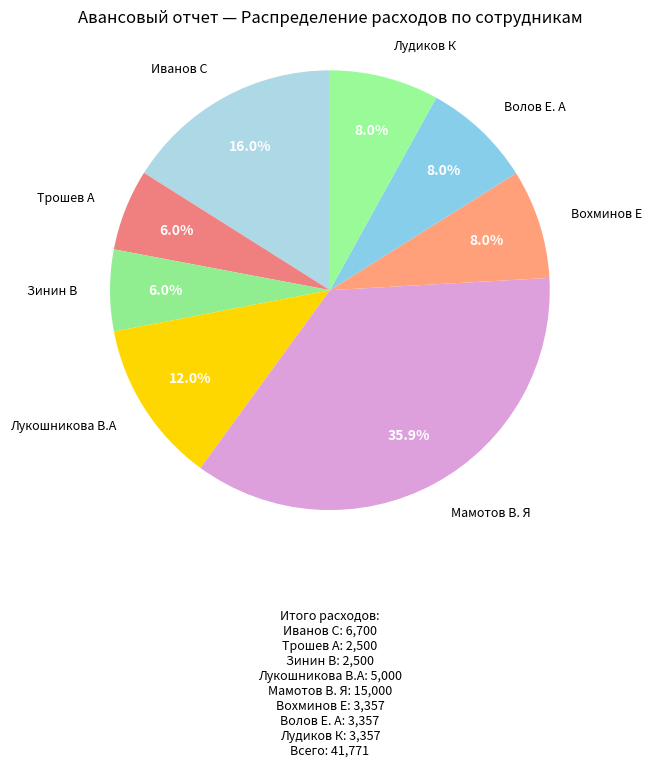

True or false: Зинин В accounts for 1% of the total.

False